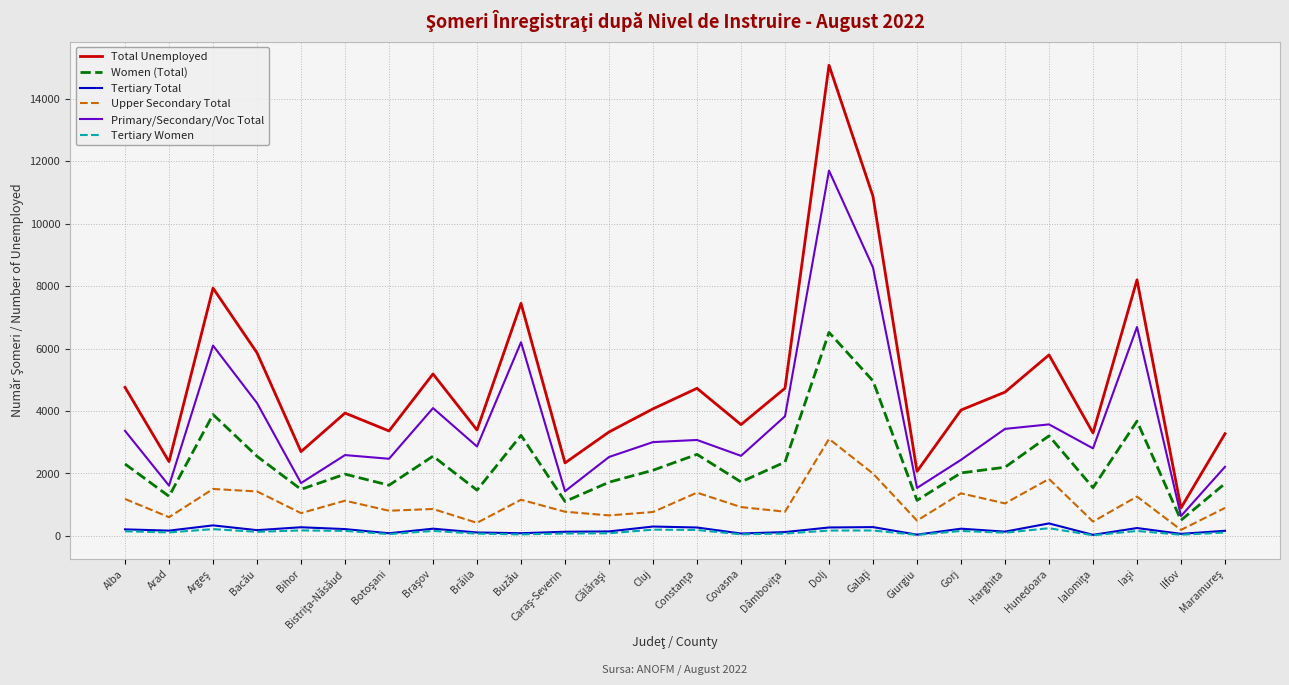

What is the spread (max minus min) of values at Brăila?

3319